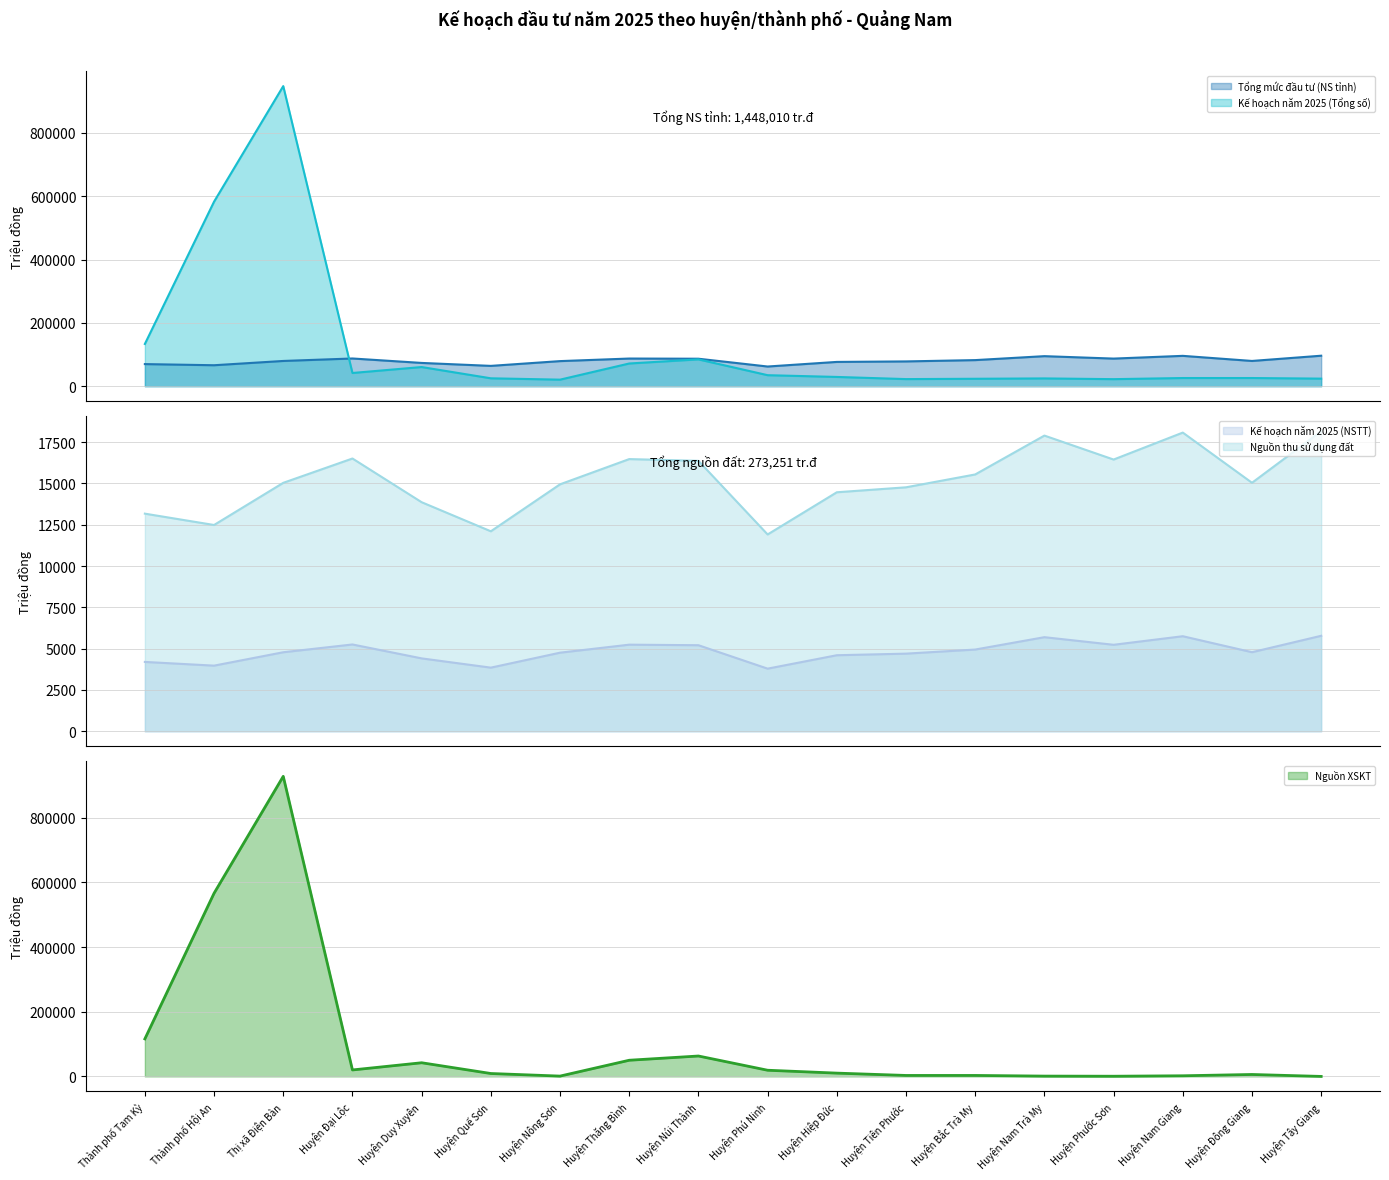

What position from the right is Huyện Đại Lộc?

15